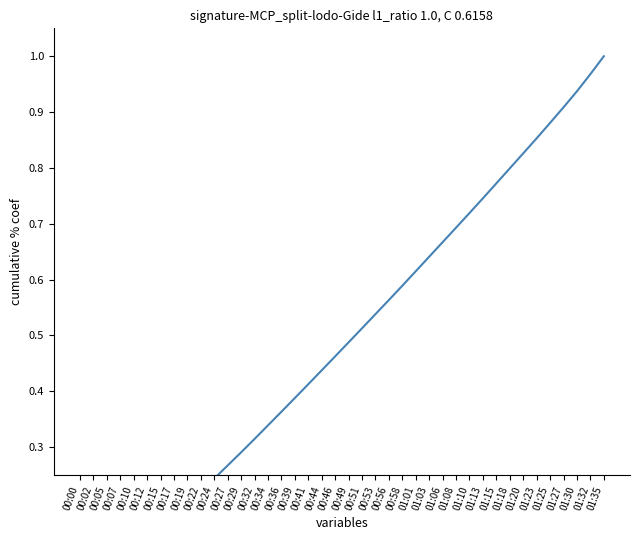

List the labels in order of value, largest first.

01:35, 01:32, 01:30, 01:27, 01:25, 01:23, 01:20, 01:18, 01:15, 01:13, 01:10, 01:08, 01:06, 01:03, 01:01, 00:58, 00:56, 00:53, 00:51, 00:49, 00:46, 00:44, 00:41, 00:39, 00:36, 00:34, 00:32, 00:29, 00:27, 00:24, 00:22, 00:19, 00:17, 00:15, 00:12, 00:10, 00:07, 00:05, 00:02, 00:00